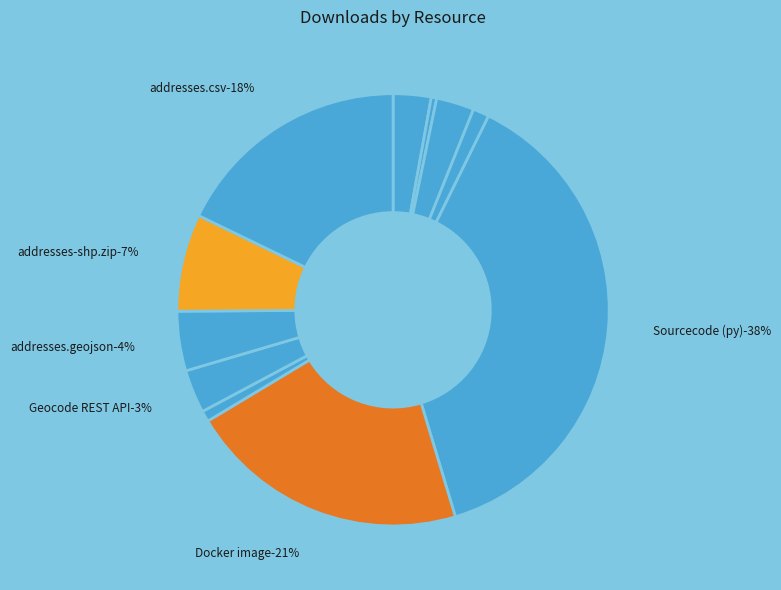

What percentage do addresses-shp.zip and addresses.geojson together represent?

11.7%